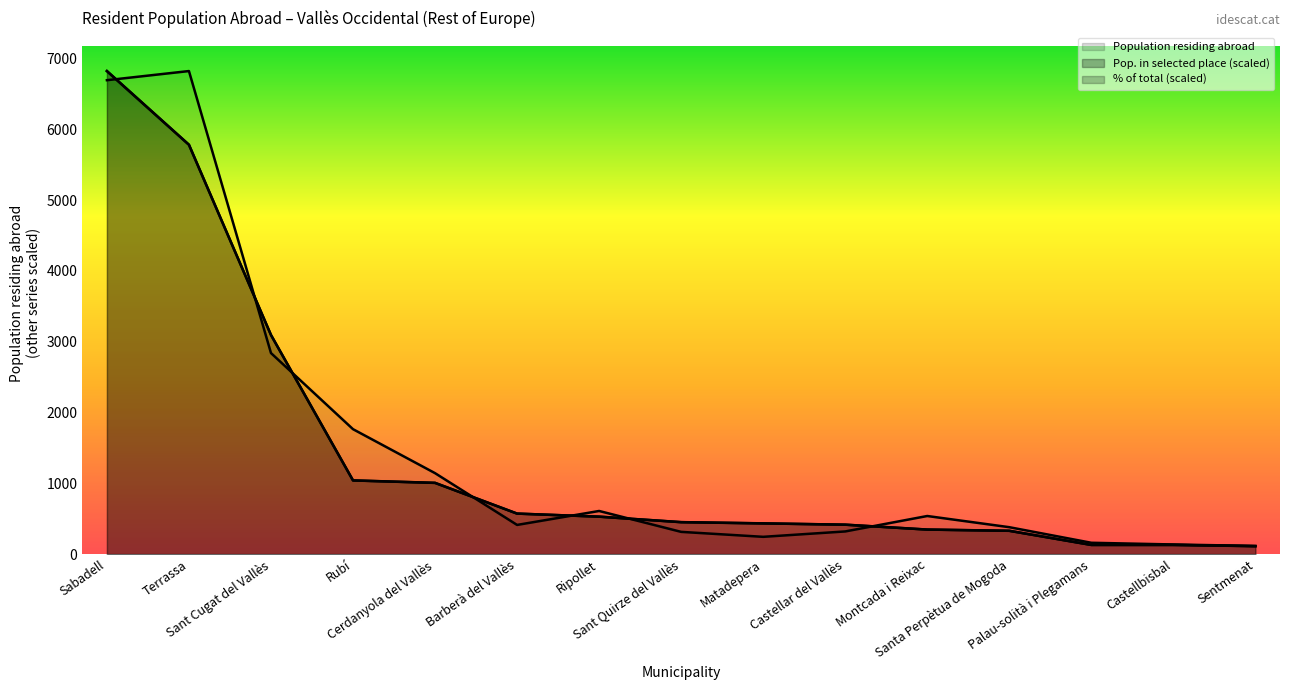

At which category does Population residing abroad reach its first local valley?

Barberà del Vallès